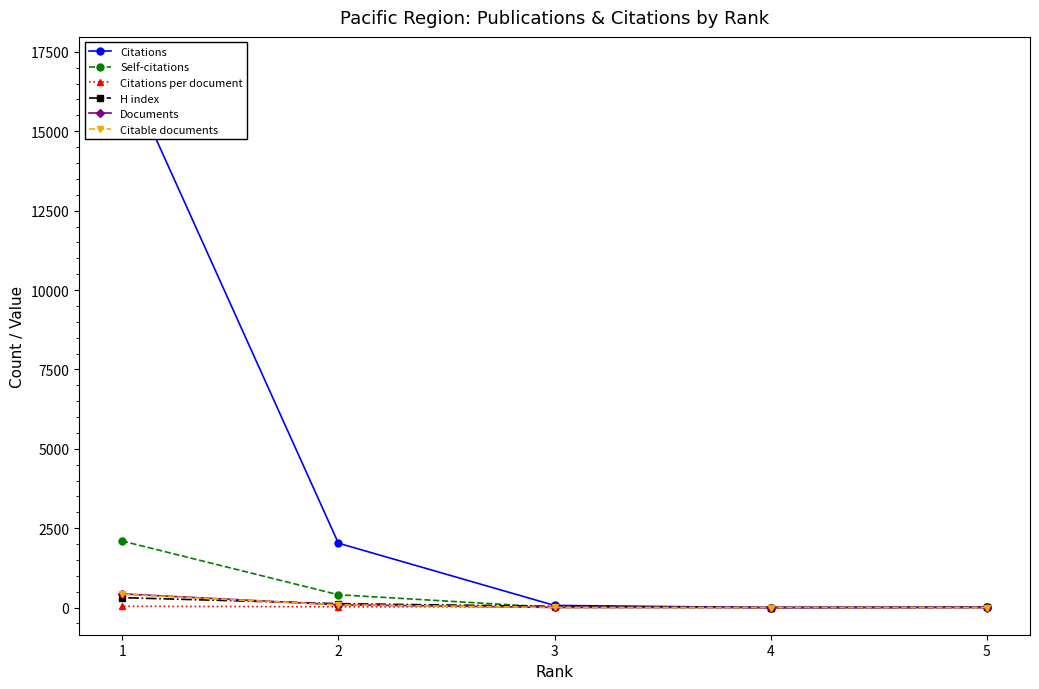

How many data points in H index are less than 37?

2